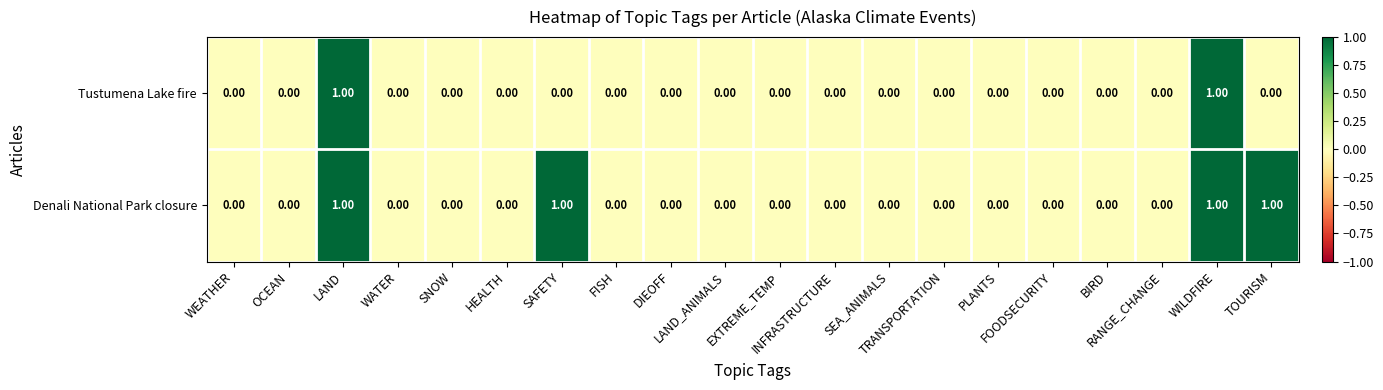

List the series in order of their overall mean, lowest first.

Tustumena Lake fire, Denali National Park closure